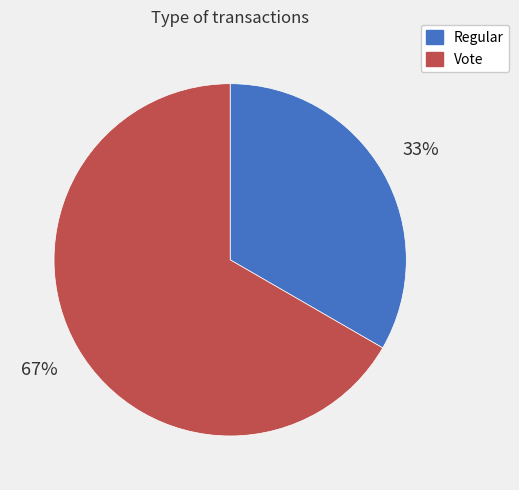

Rank the categories by value from highest to lowest.

Vote, Regular